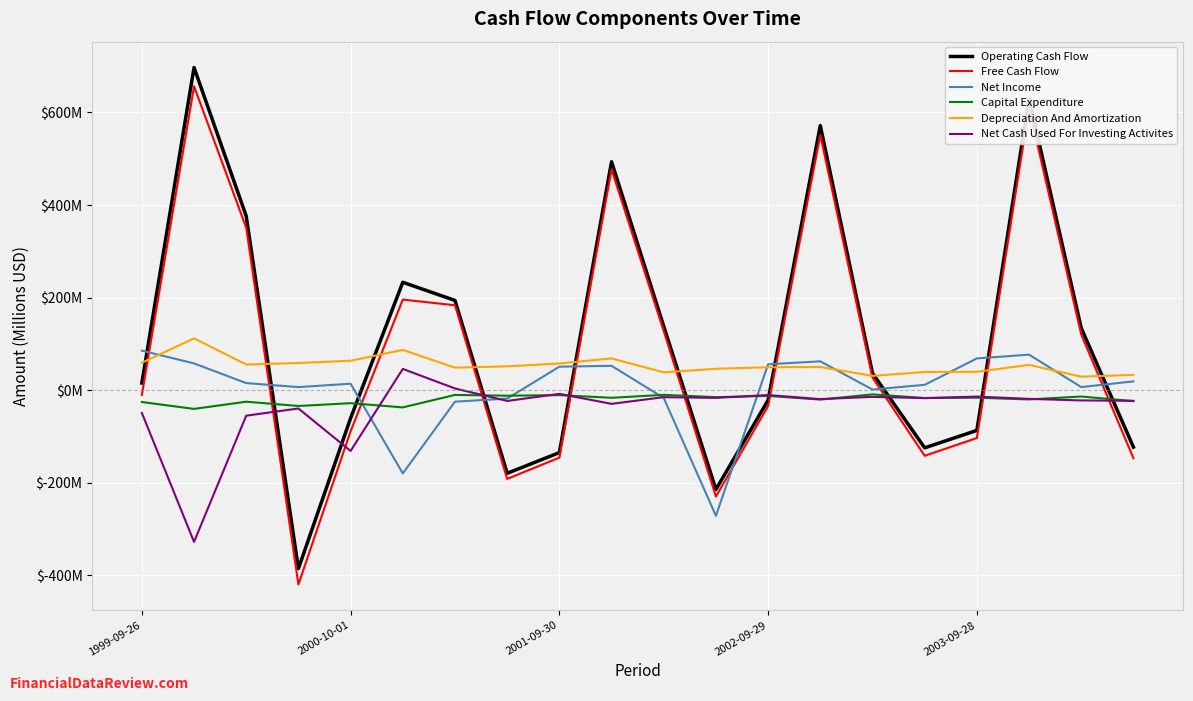

In Net Income, how many points are lower than both neighbors (excluding endpoints)?

5